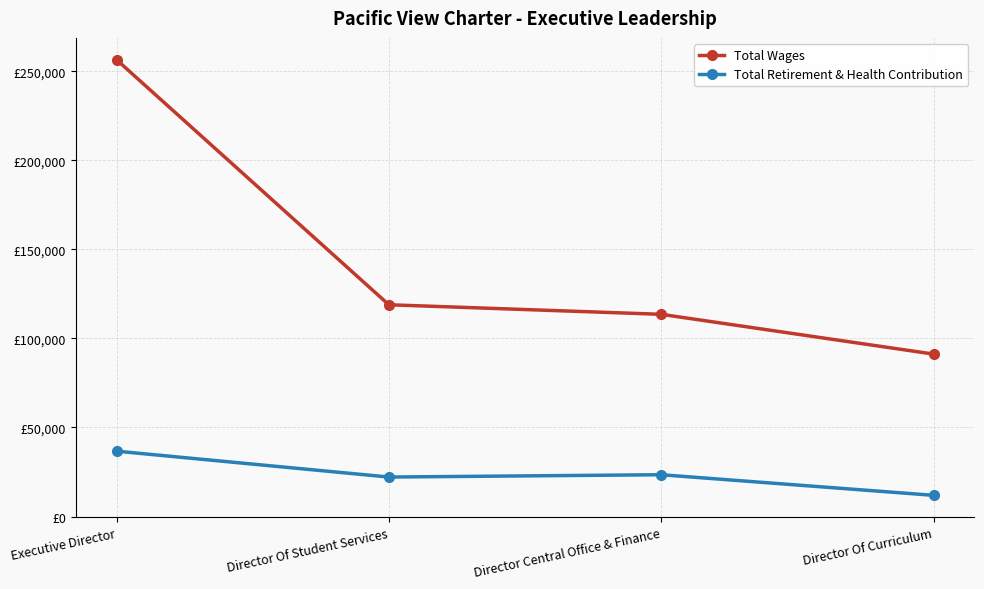

At which category is the sum across all series the highest?

Executive Director